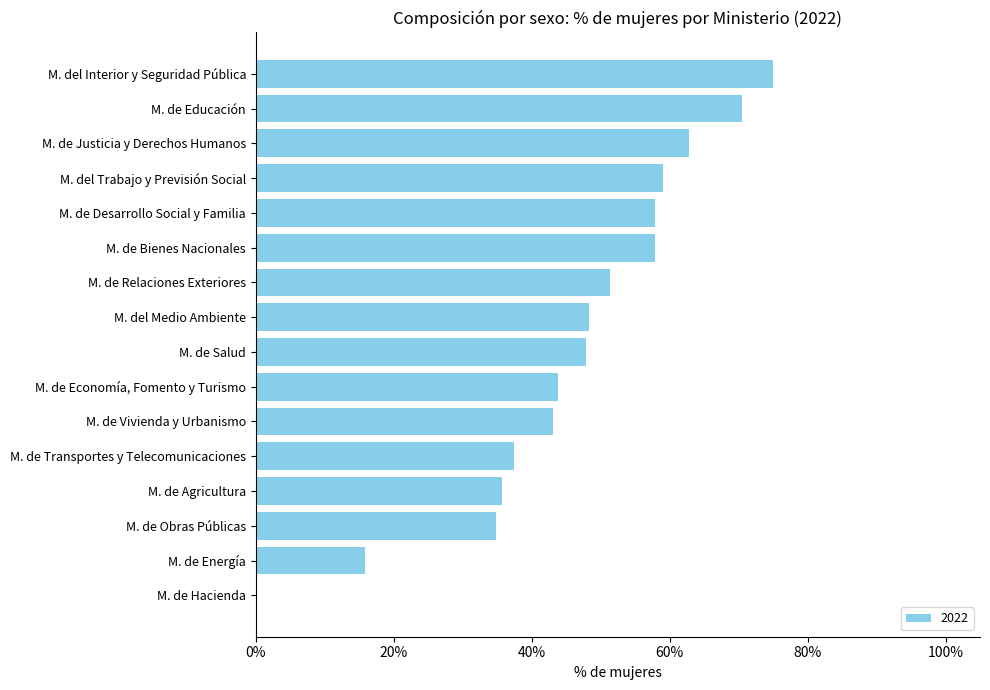

What is the average value?

0.5